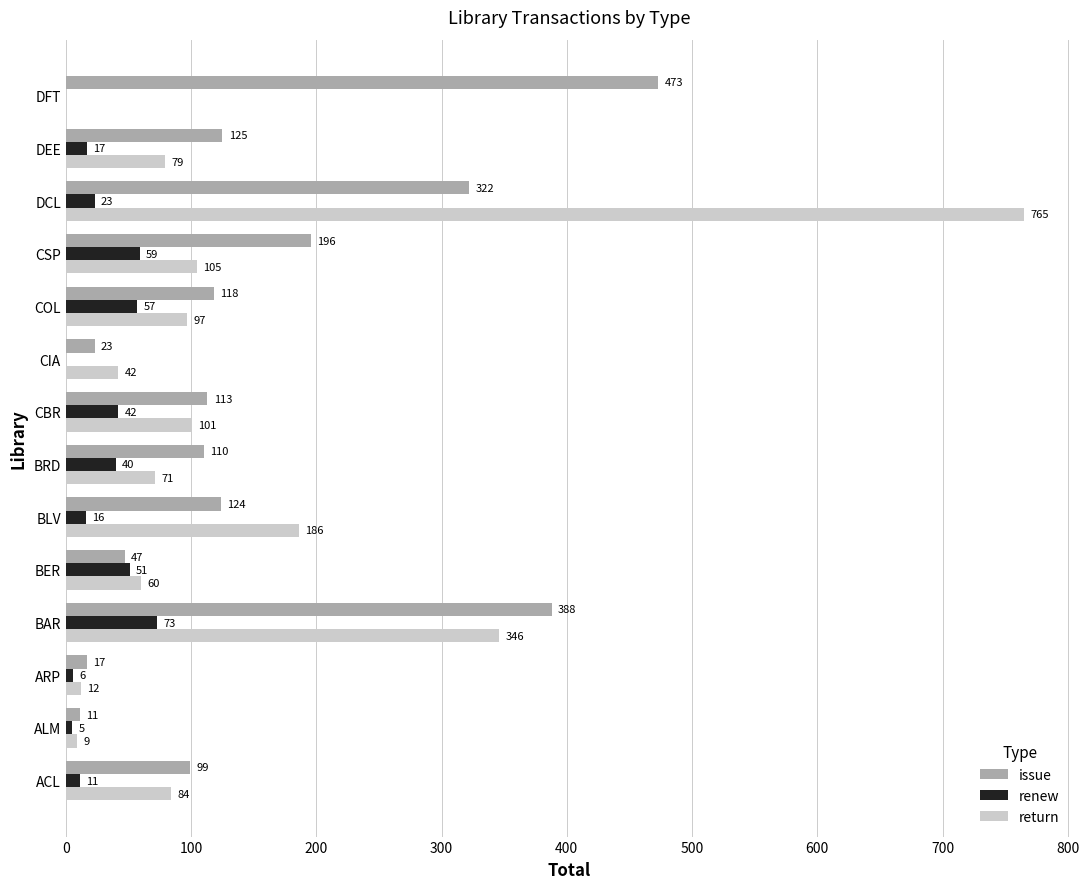

Which series has the largest range (max minus min)?

return